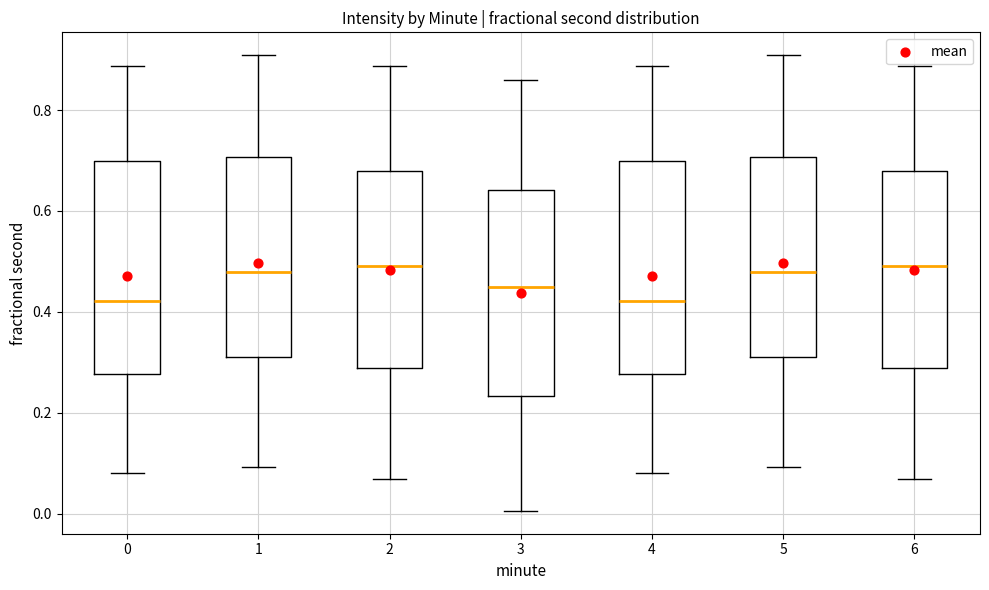

Reading left to right, read every box against the y-axis: the position of its median line, the range the box covers, and the ends of its whiskers. The values are not printed on the chart, so give them approximately, as read against the axis.

0: median 0.42, box 0.28 to 0.70, whiskers 0.08 to 0.88
1: median 0.48, box 0.32 to 0.70, whiskers 0.10 to 0.90
2: median 0.50, box 0.28 to 0.68, whiskers 0.06 to 0.88
3: median 0.46, box 0.24 to 0.64, whiskers 0.00 to 0.86
4: median 0.42, box 0.28 to 0.70, whiskers 0.08 to 0.88
5: median 0.48, box 0.32 to 0.70, whiskers 0.10 to 0.90
6: median 0.50, box 0.28 to 0.68, whiskers 0.06 to 0.88